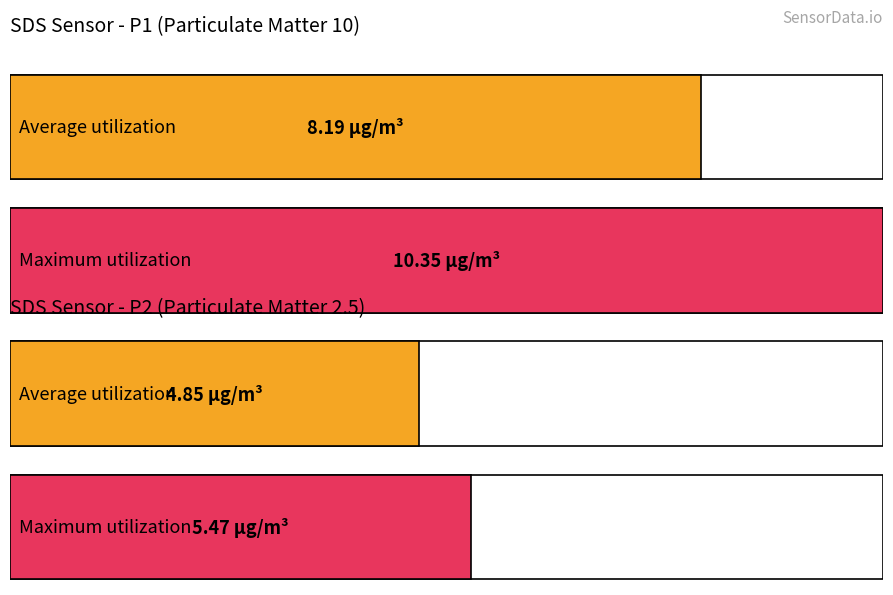

Does the chart contain any negative values?

No